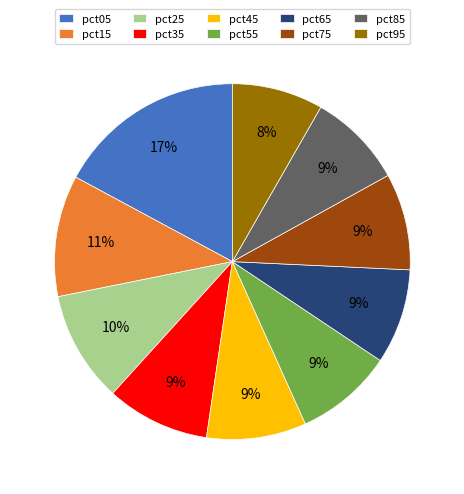

To the nearest percent, what percentage of the pie is pct65?

9%